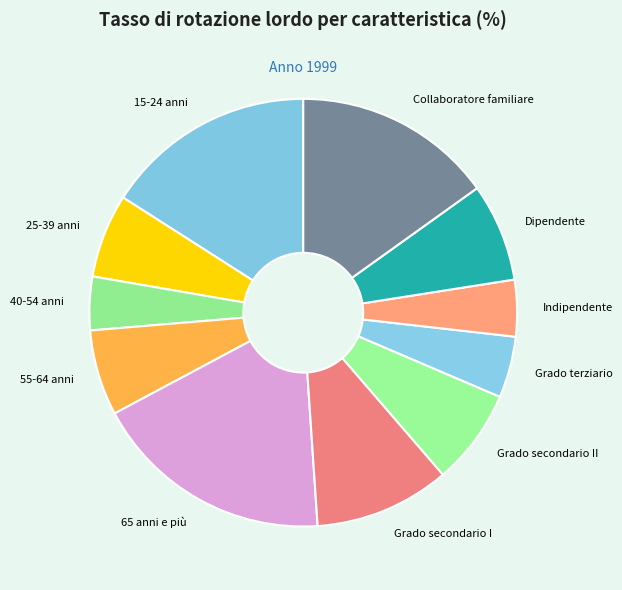

True or false: Grado secondario I accounts for 10% of the total.

True